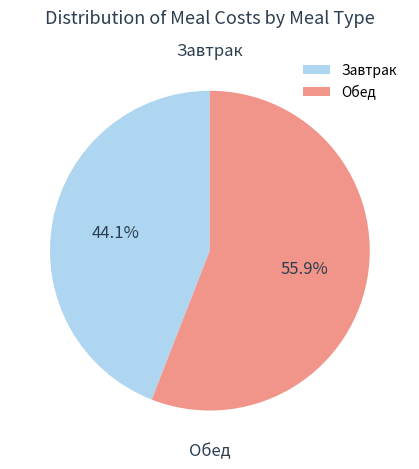

True or false: Завтрак accounts for 44% of the total.

True